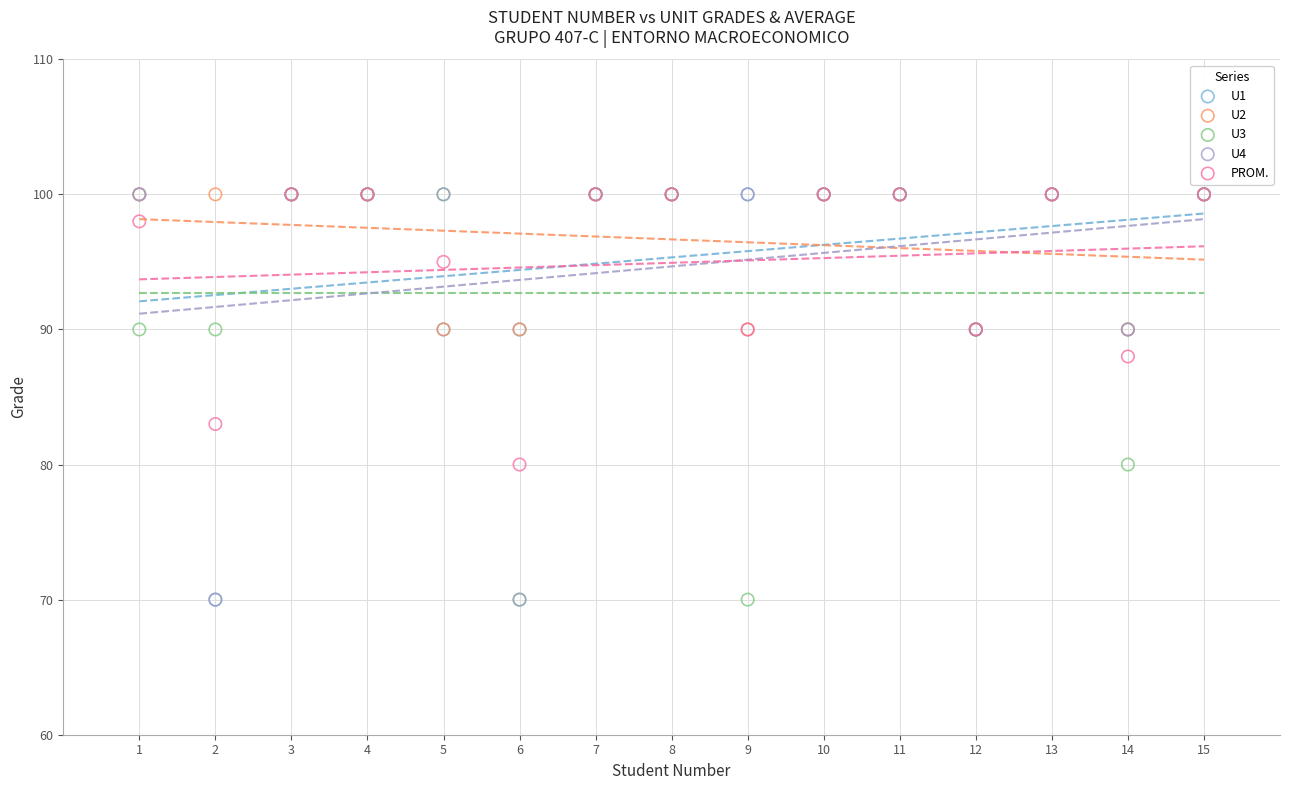

Across all series, what Y value is closest to 85?

83